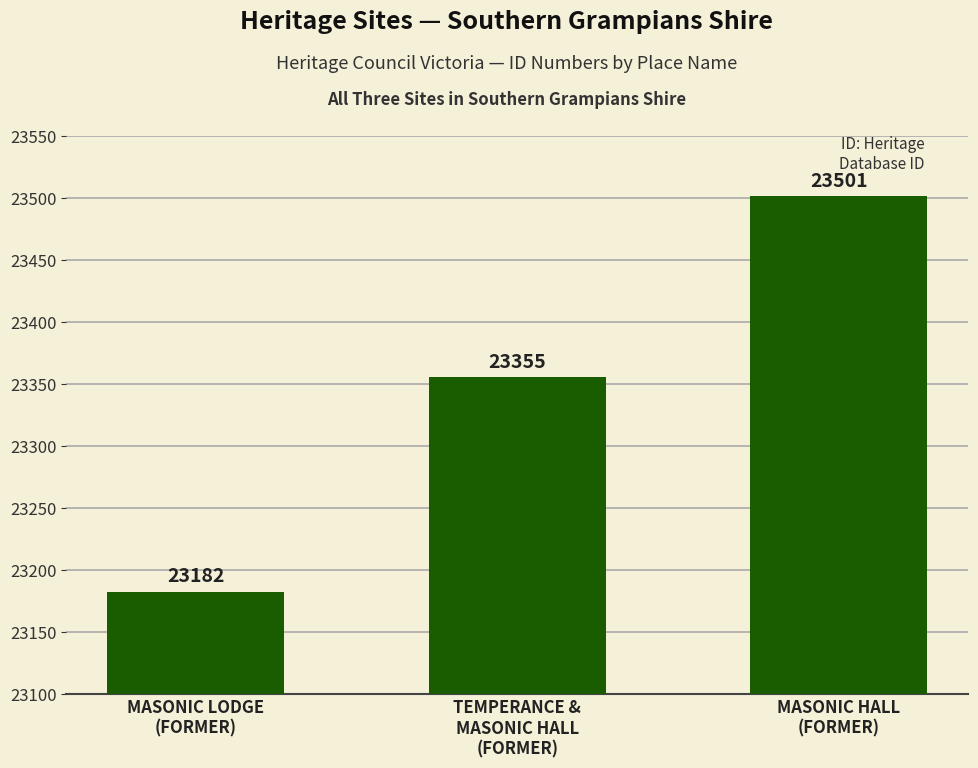

Which has a higher value, MASONIC HALL
(FORMER) or TEMPERANCE &
MASONIC HALL
(FORMER)?

MASONIC HALL
(FORMER)